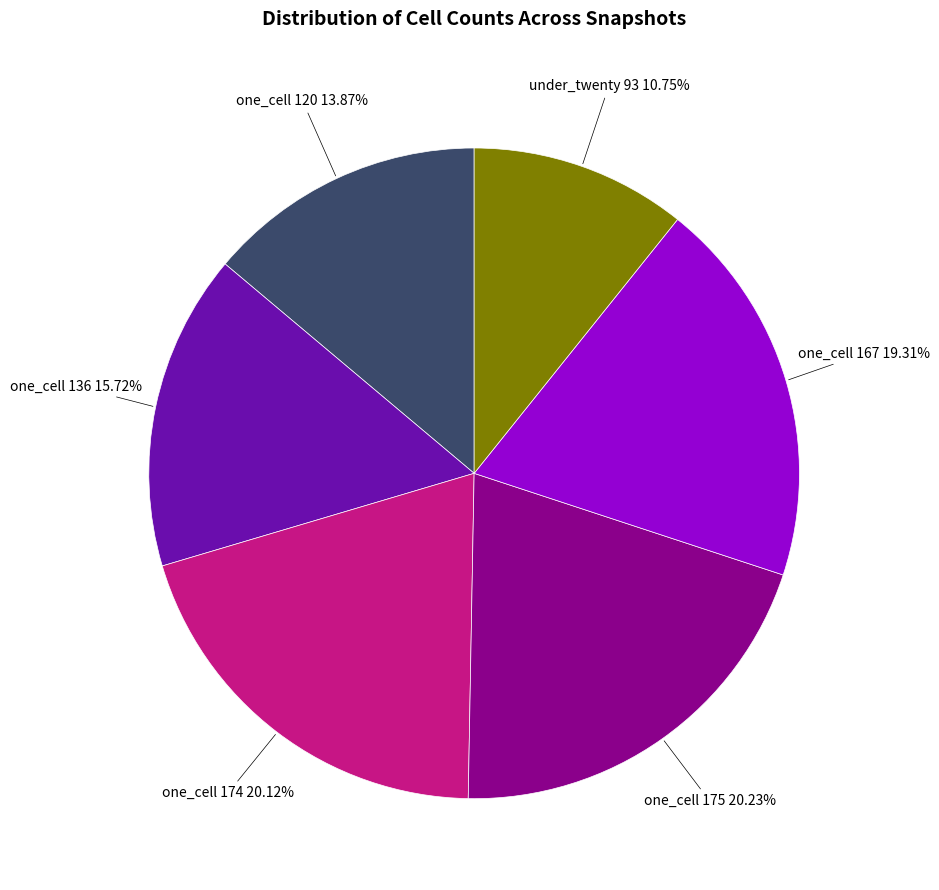

How many segments does this pie chart have?

6